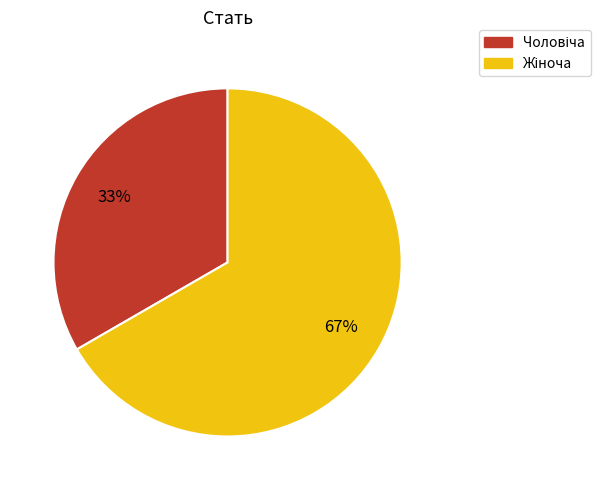

To the nearest percent, what is the average slice percentage?

50%